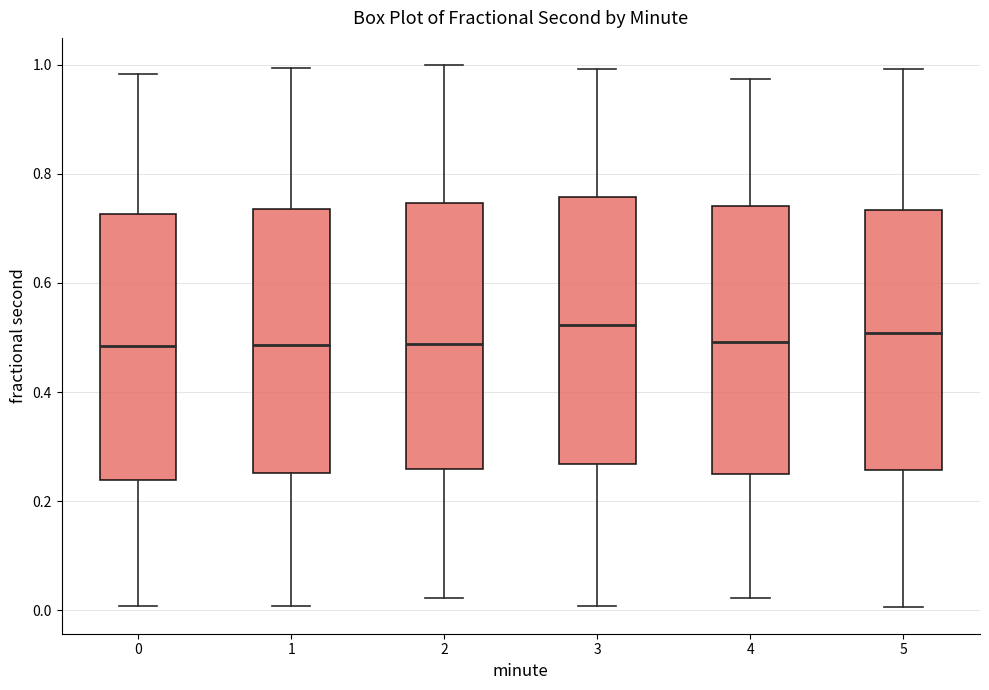

Where does the median line of the box at x = 0 sit on the y-axis? The values are not printed on the chart, so give them approximately, as read against the axis.

0.48